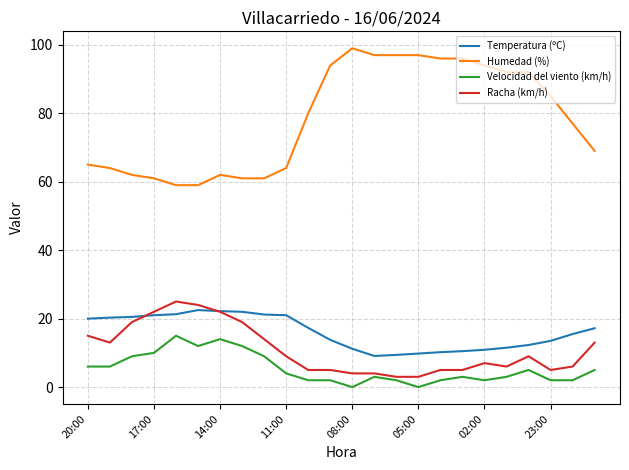

True or false: Velocidad del viento (km/h) and Humedad (%) intersect in this chart.

False